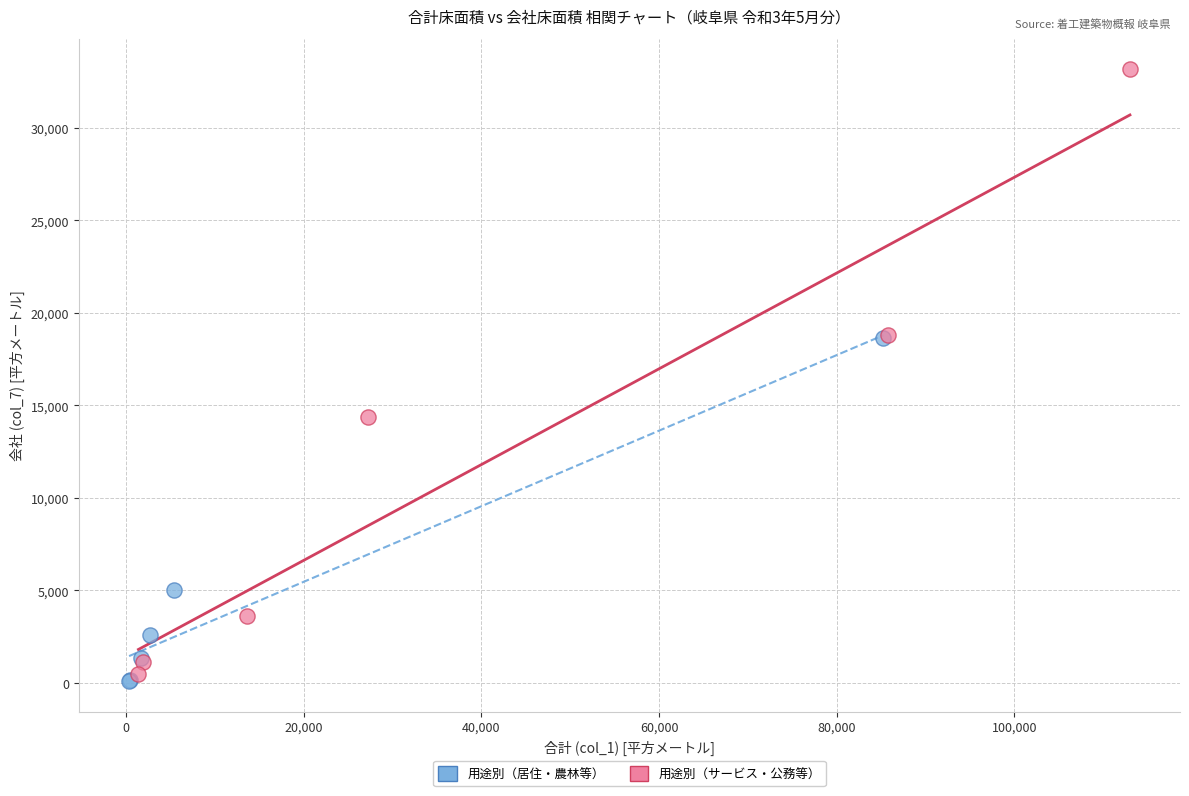

Which series has the widest spread of Y values?

用途別（サービス・公務等）